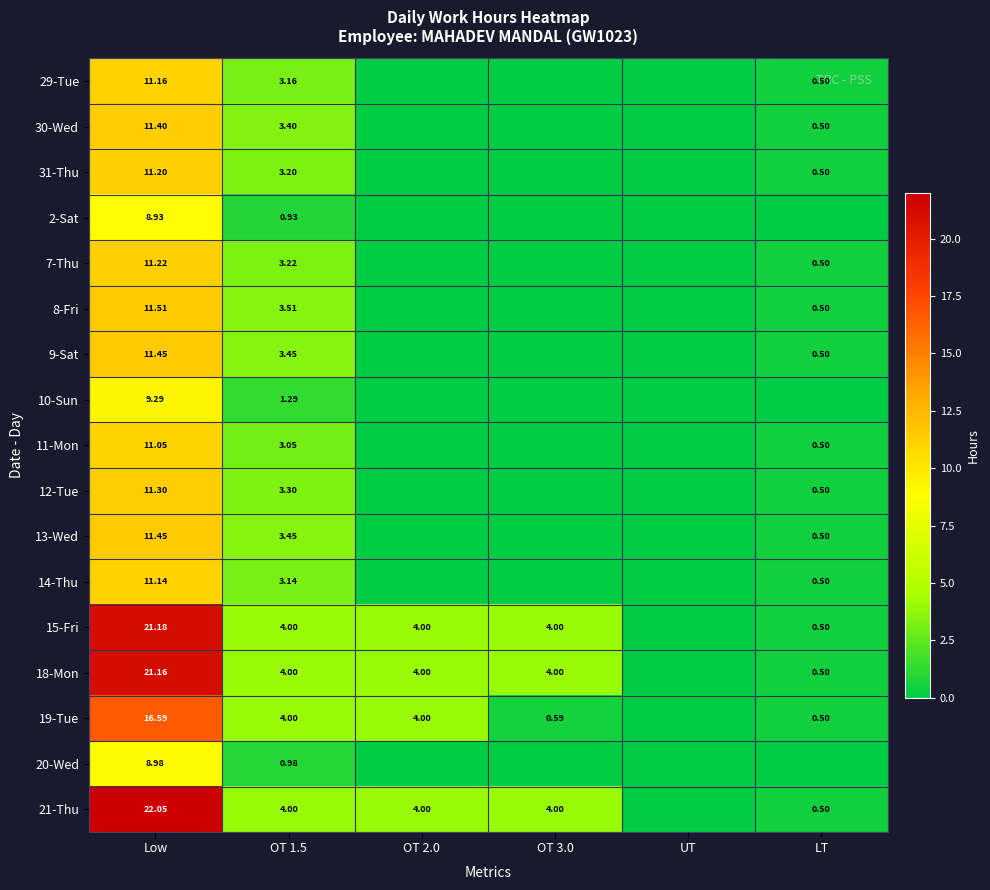

Rank the series at OT 3.0 from highest to lowest value.

15-Fri, 18-Mon, 21-Thu, 19-Tue, 29-Tue, 30-Wed, 31-Thu, 2-Sat, 7-Thu, 8-Fri, 9-Sat, 10-Sun, 11-Mon, 12-Tue, 13-Wed, 14-Thu, 20-Wed